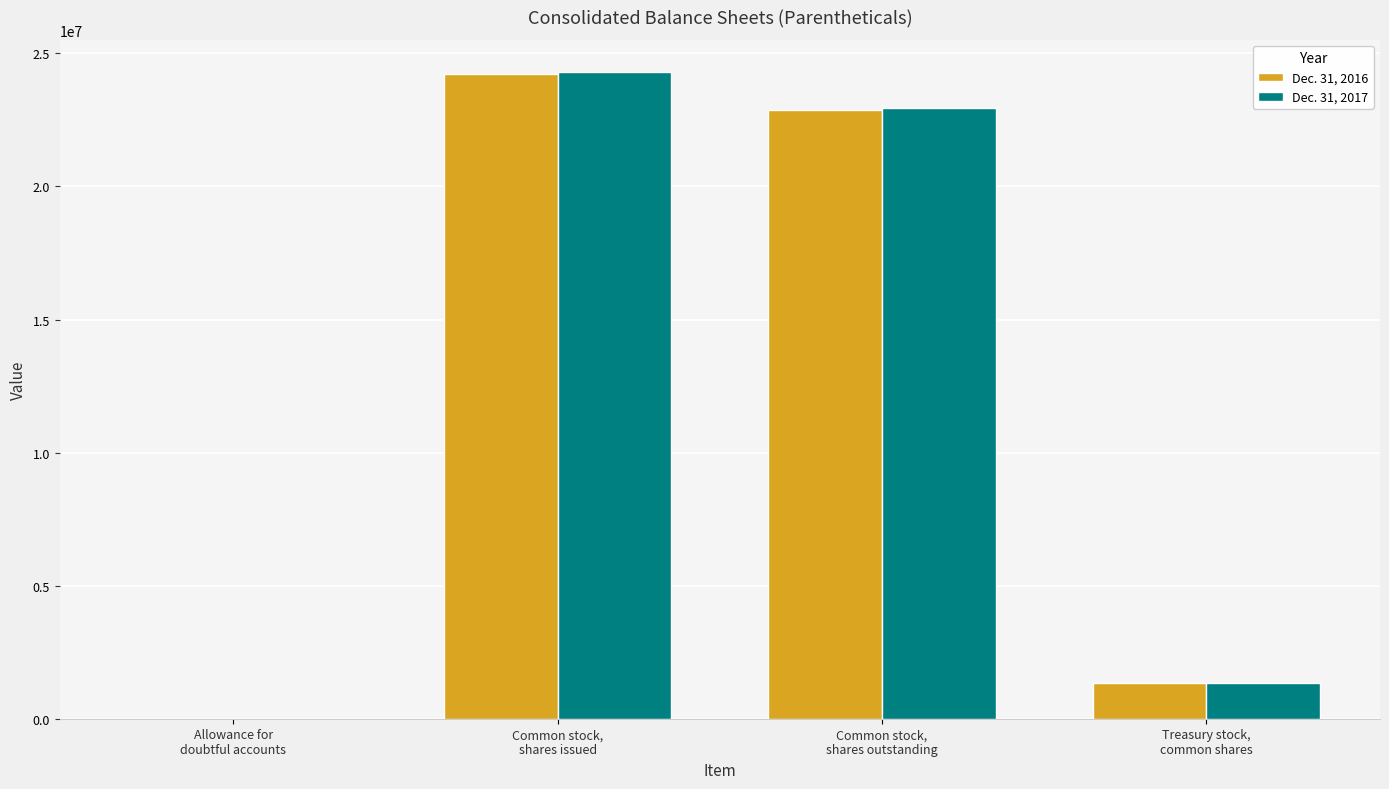

How many distinct data groups are displayed?

2